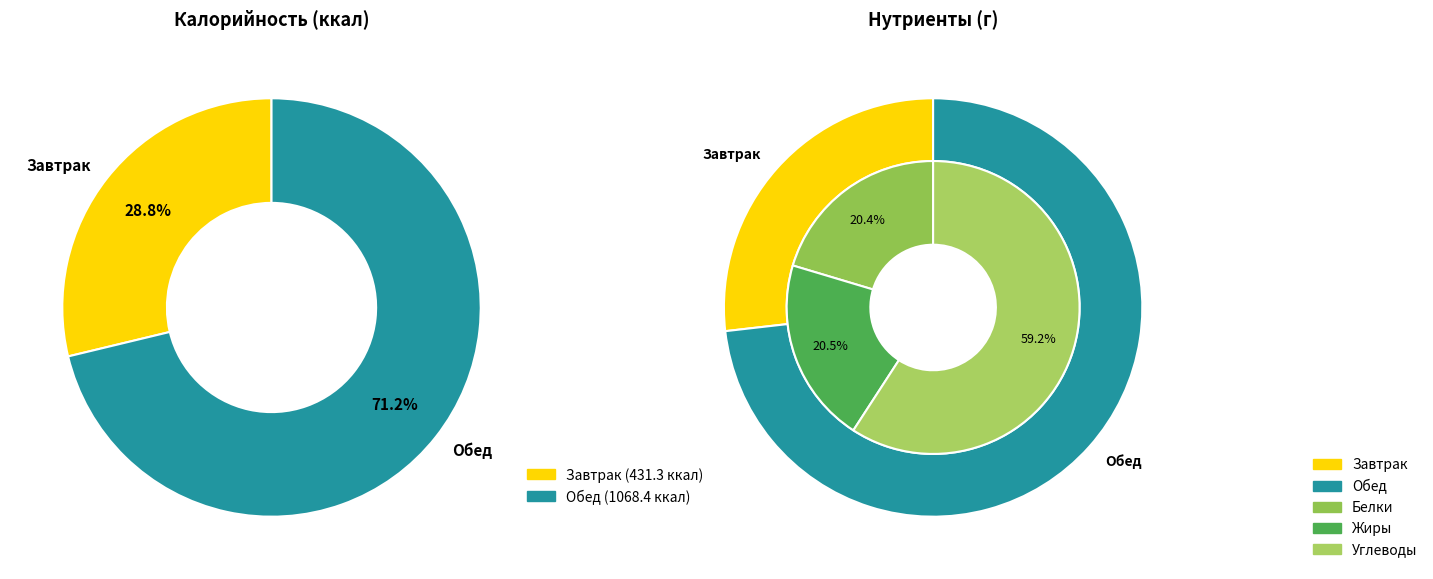

What percentage is the Завтрак slice, to the nearest percent?

29%